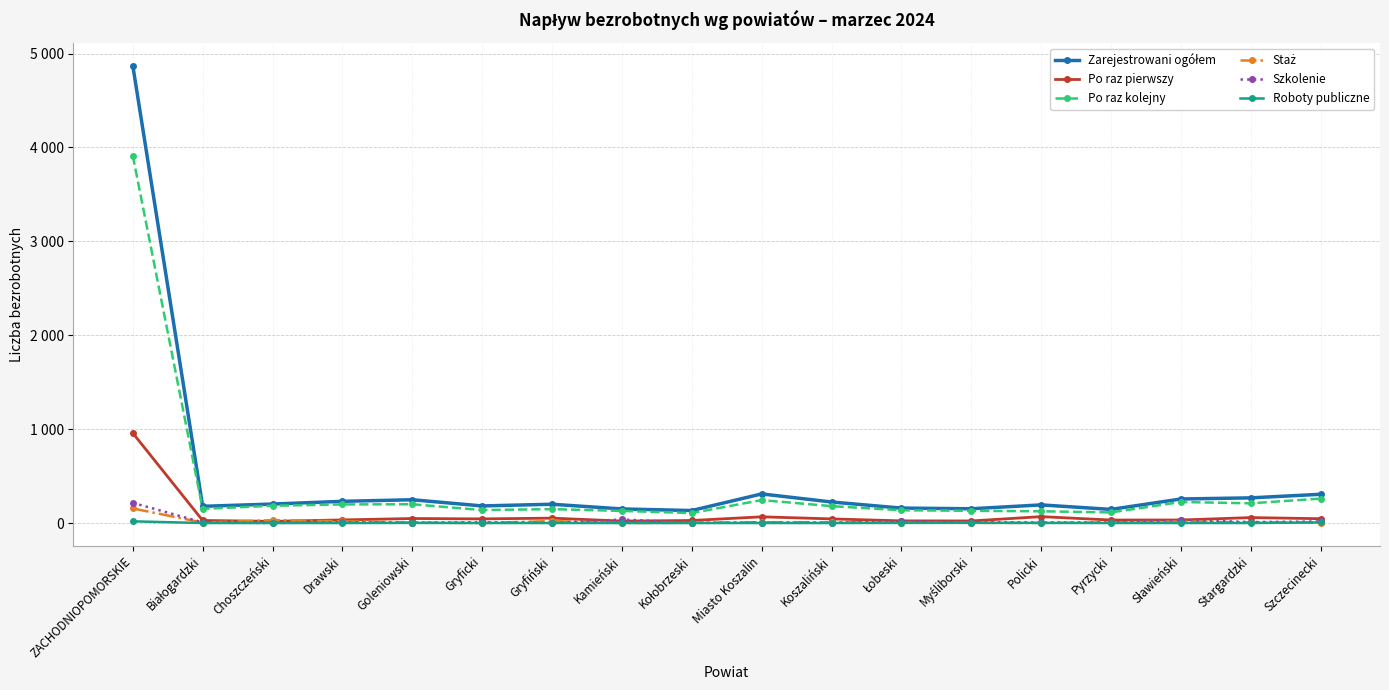

What is the difference between the maximum and second lowest values in the Szkolenie series?

214